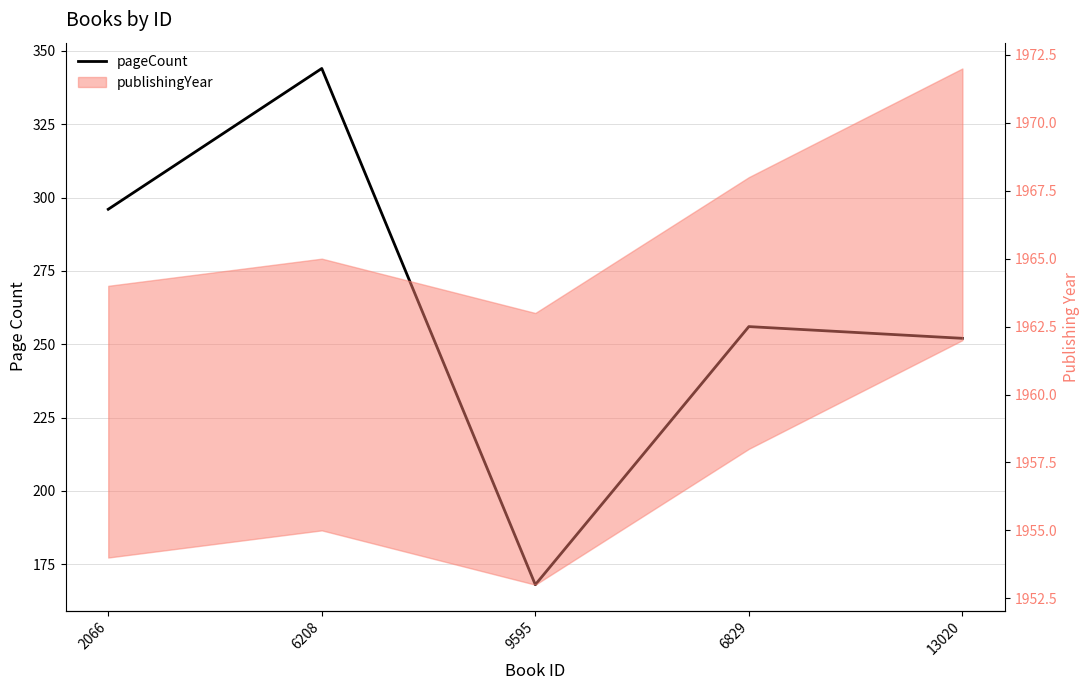

Reading left to right, extract all data points from this chart.

2066=296	6208=344	9595=168	6829=256	13020=252